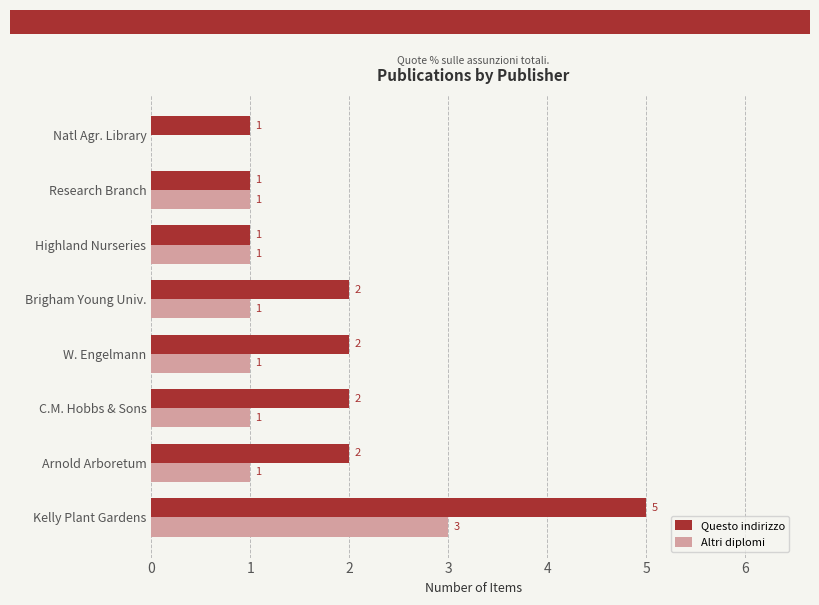

What are all the series names shown in the legend?

Questo indirizzo, Altri diplomi